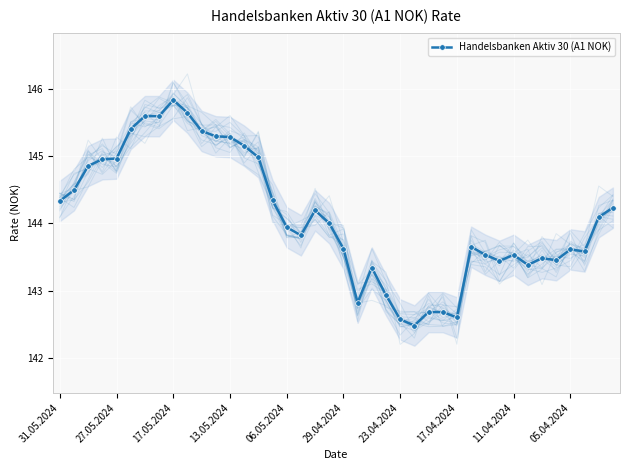

How many categories are shown in the chart?

40